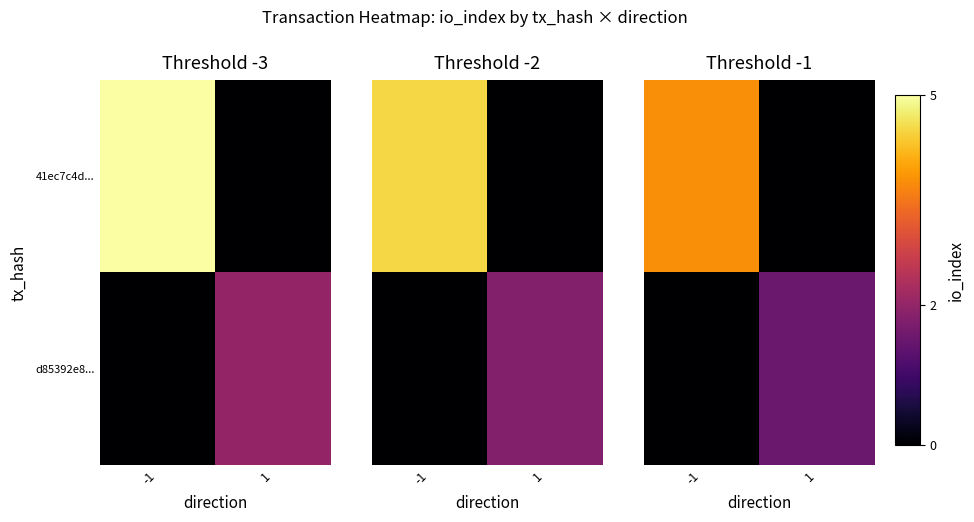

Which category has the highest value in the 41ec7c4d... series?

-1